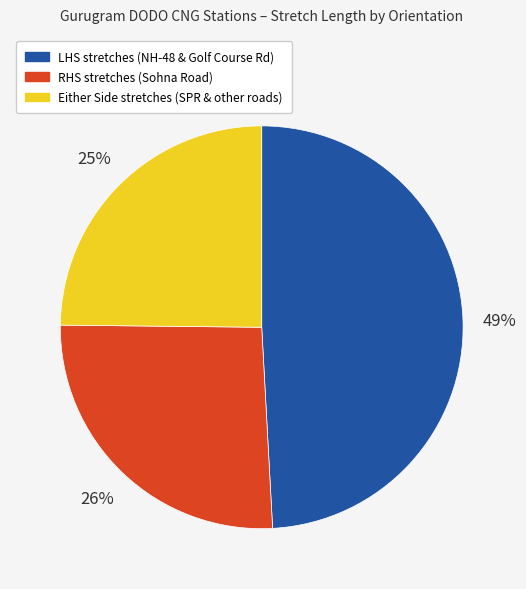

To the nearest percent, what is the average slice percentage?

33%